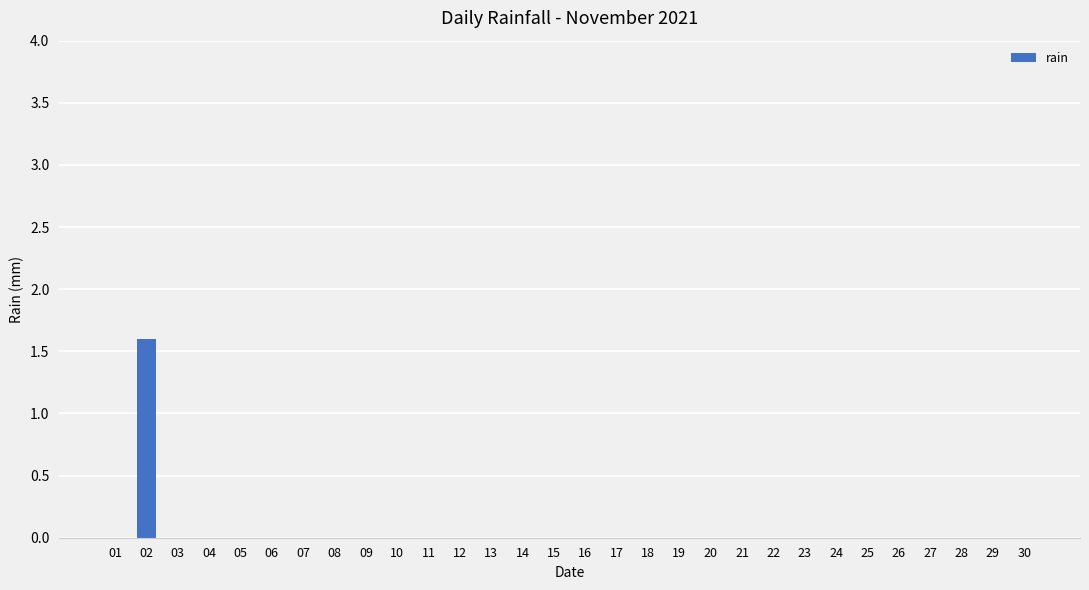

What is the change in value from 02 to 07?

-1.6